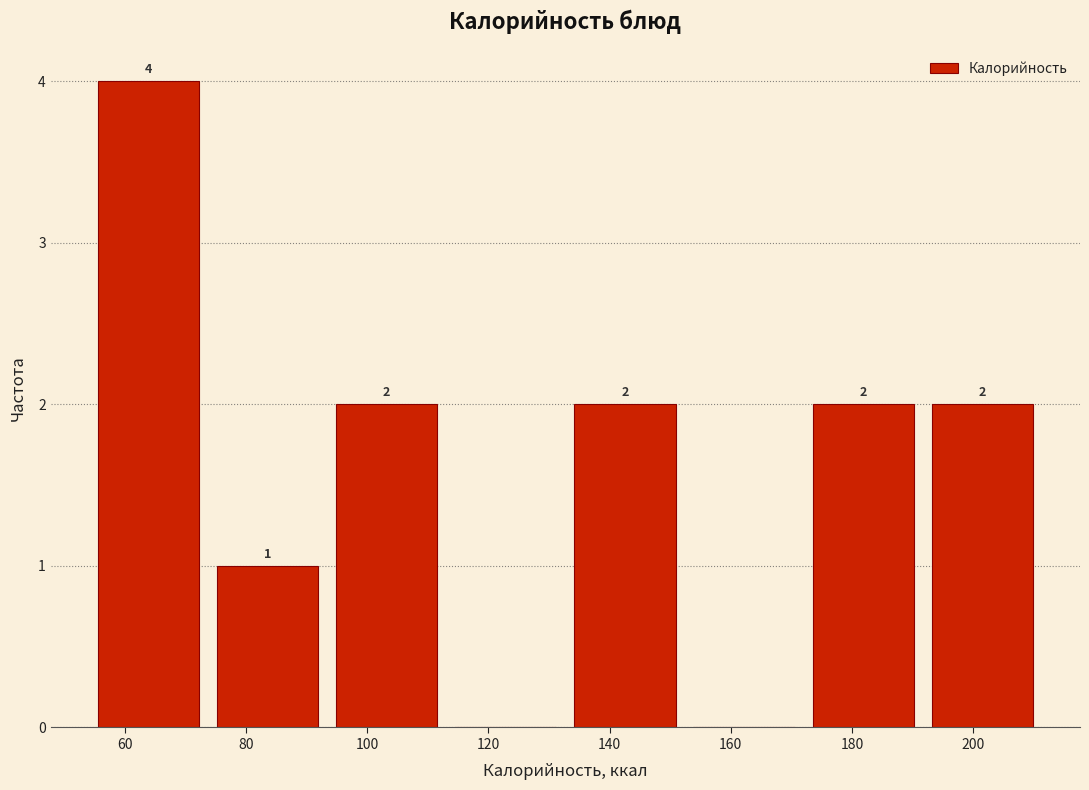

Over which range of the x-axis is the bar tallest?

54 to 74